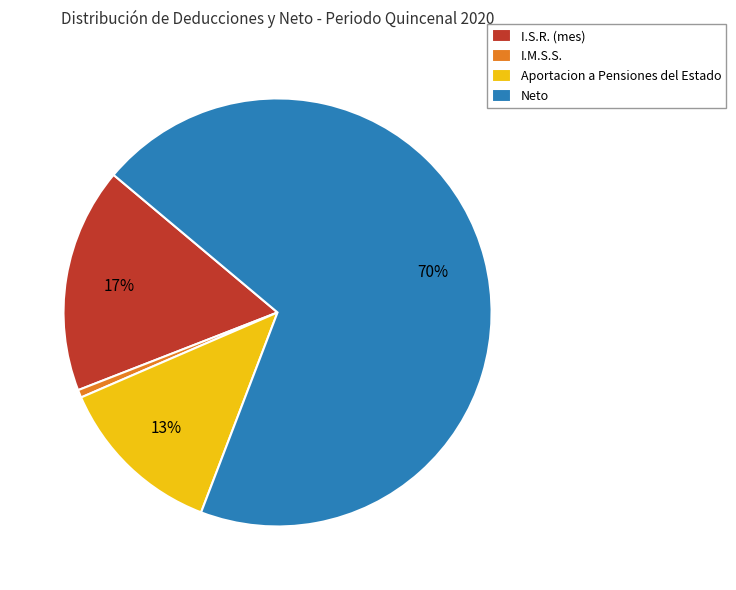

What is the smallest slice in the pie chart?

I.M.S.S.